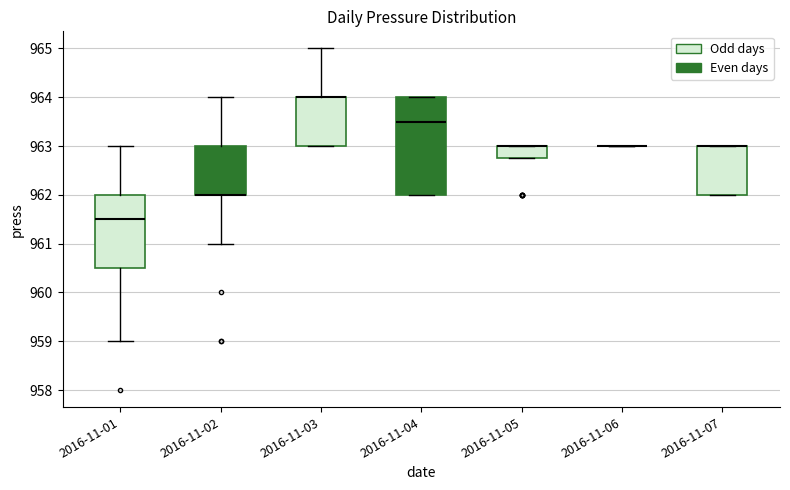

Reading left to right, read every box against the y-axis: the position of its median line, the range the box covers, and the ends of its whiskers. The values are not printed on the chart, so give them approximately, as read against the axis.

2016-11-01: median 961.5, box 960.5 to 962.0, whiskers 959.0 to 963.0
2016-11-02: median 962.0 (drawn on the box's lower edge), box 962.0 to 963.0, whiskers 961.0 to 964.0
2016-11-03: median 964.0 (drawn on the box's upper edge), box 963.0 to 964.0, whiskers 963.0 to 965.0
2016-11-04: median 963.5, box 962.0 to 964.0, whiskers 962.0 to 964.0
2016-11-05: median 963.0 (drawn on the box's upper edge), box 962.8 to 963.0, whiskers 962.8 to 963.0
2016-11-06: box collapsed to a line at 963.0, whiskers 963.0 to 963.0
2016-11-07: median 963.0 (drawn on the box's upper edge), box 962.0 to 963.0, whiskers 962.0 to 963.0